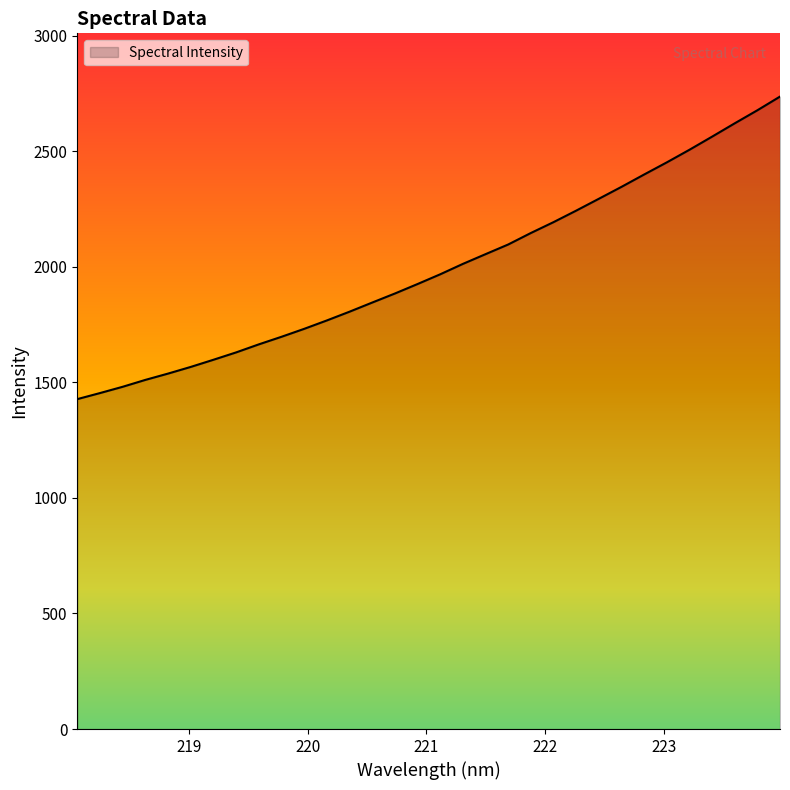

What is the greatest value displayed?

2736.4